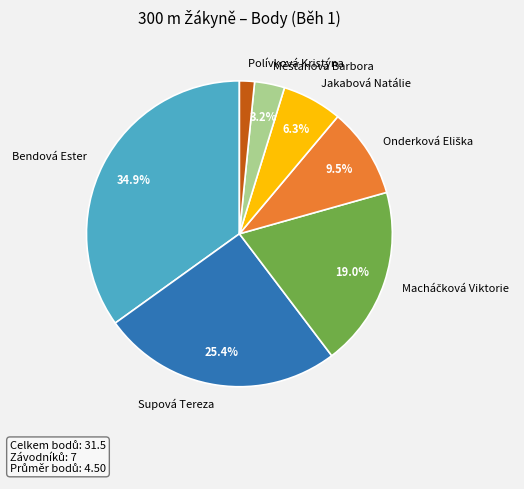

Is it true that Jakabová Natálie is 6% of the pie?

True